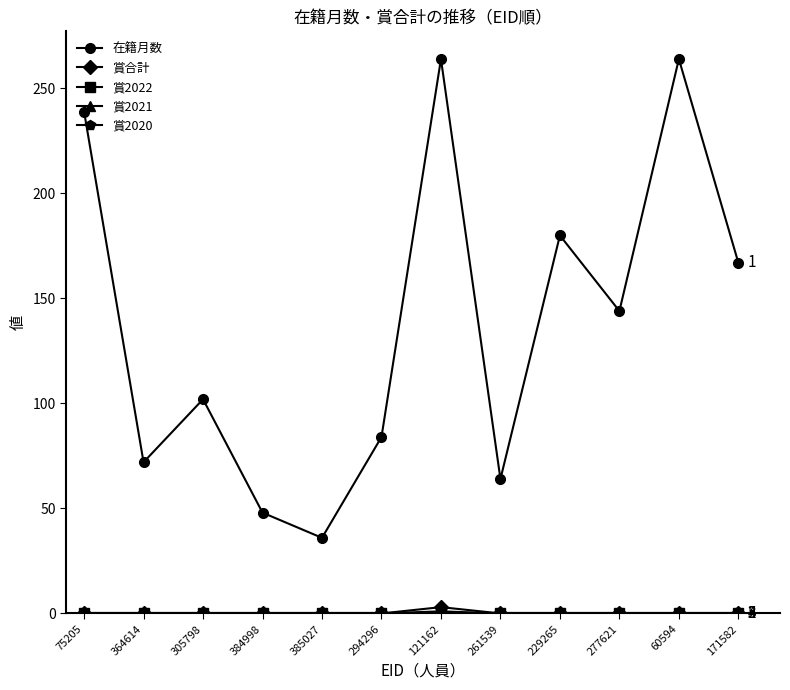

True or false: 賞2022 has more than 0 points higher than both neighbors.

False